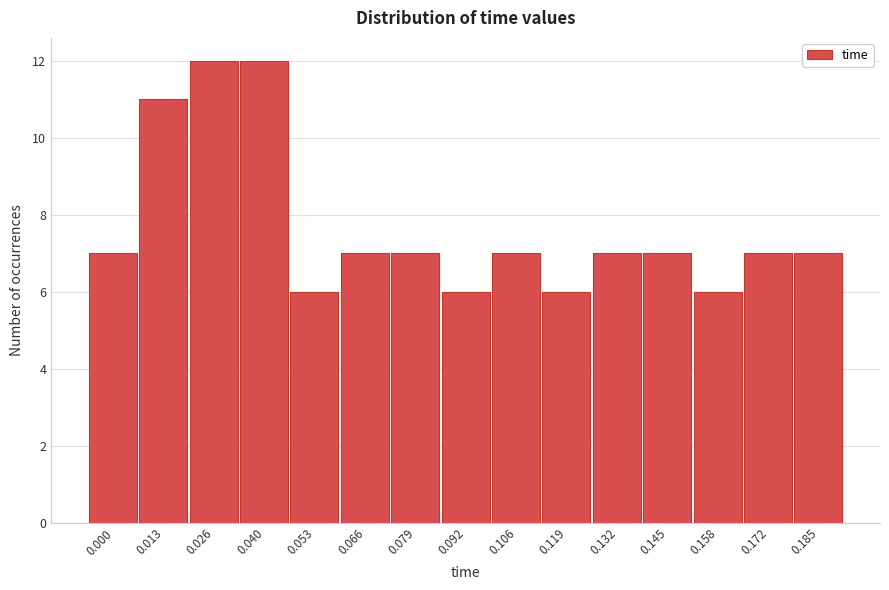

Reading left to right, what are all the values shown in this chart?

0.000=7	0.013=11	0.026=12	0.040=12	0.053=6	0.066=7	0.079=7	0.092=6	0.106=7	0.119=6	0.132=7	0.145=7	0.158=6	0.172=7	0.185=7